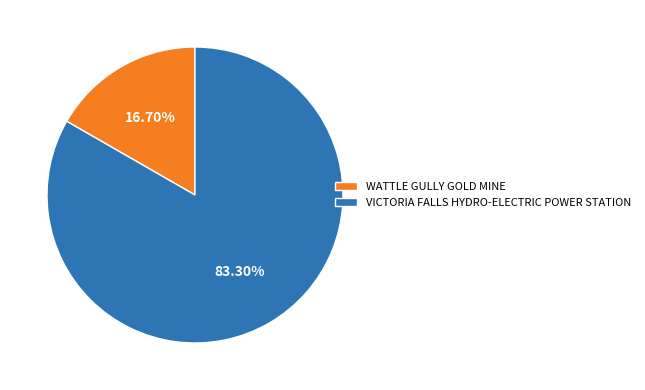

To the nearest percent, what is the difference between the largest and smallest slice percentages?

67%